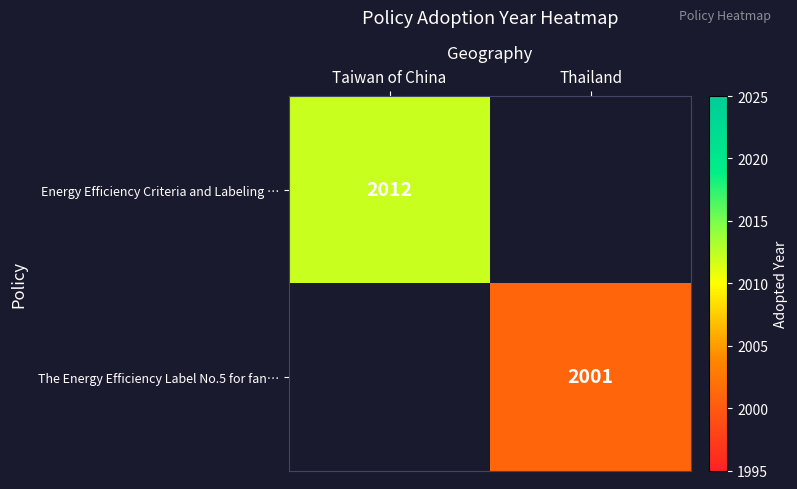

The value of Energy Efficiency Criteria and Labeling … at Taiwan of China is 565.7. True or false?

False